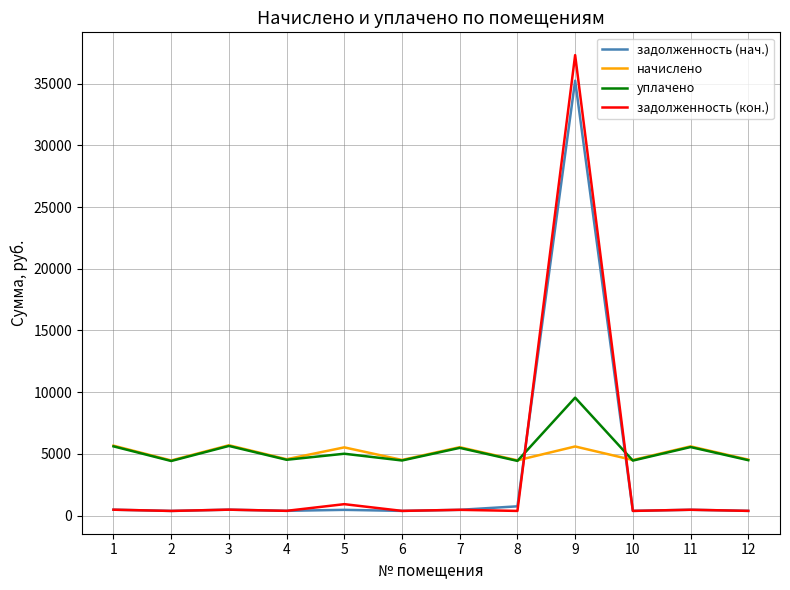

What is the difference between the highest and lowest values at 4?

4183.6